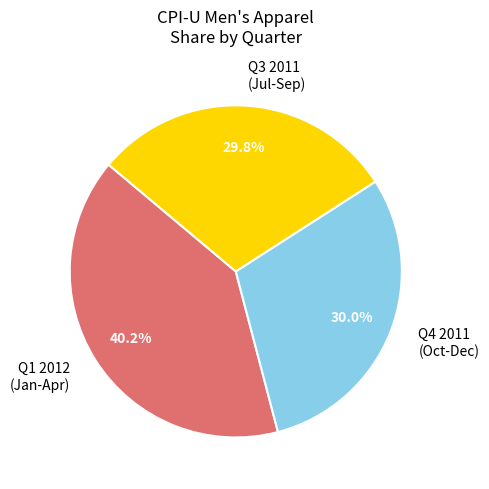

Do Q3 2011 (Jul-Sep) and Q4 2011 (Oct-Dec) together represent more than half of the pie?

Yes